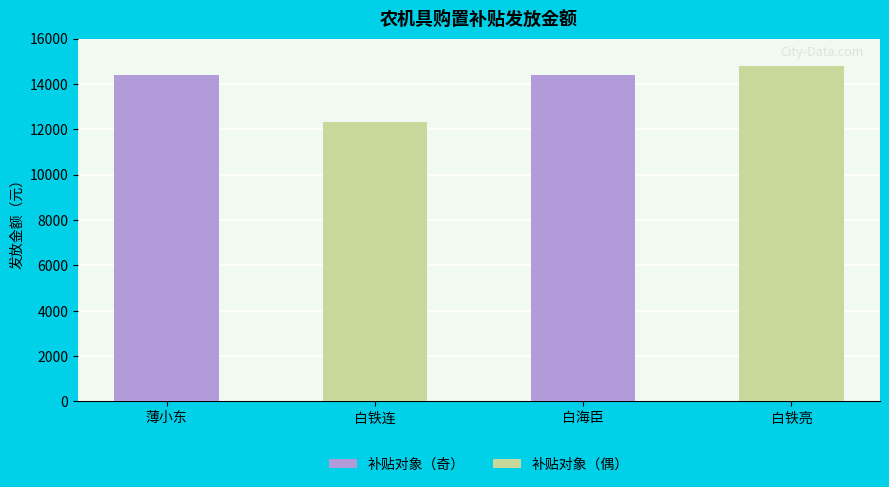

How many values are between 14400 and 14800?

3